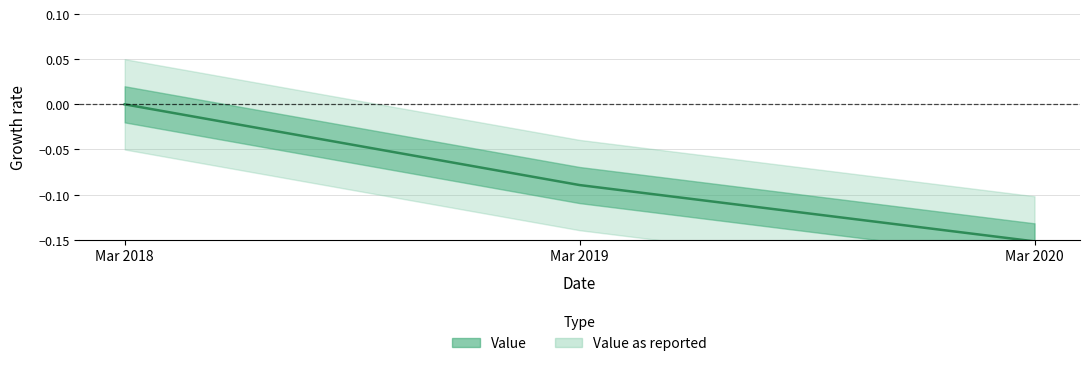

Which category has the highest value across all series?

Mar 2018